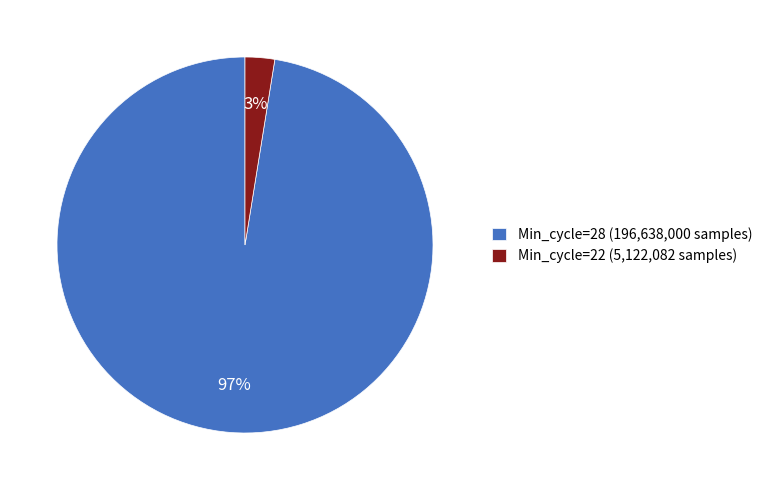

Does Min_cycle=22 (5,122,082 samples) account for over 50% of the chart?

No